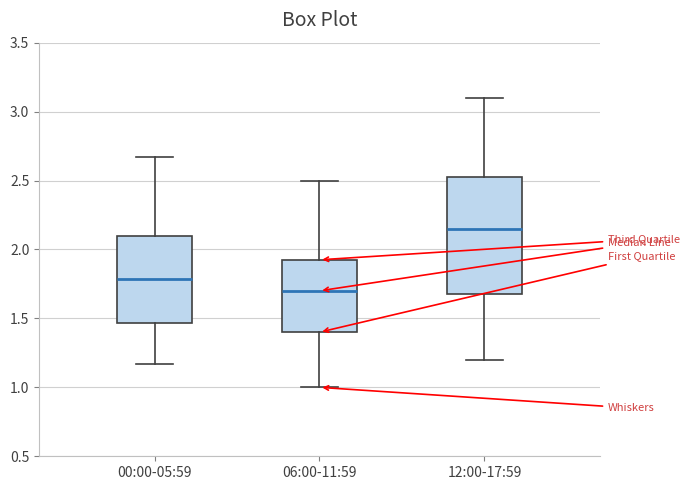

Which box is the tallest, from its lower edge to its upper edge?

12:00-17:59